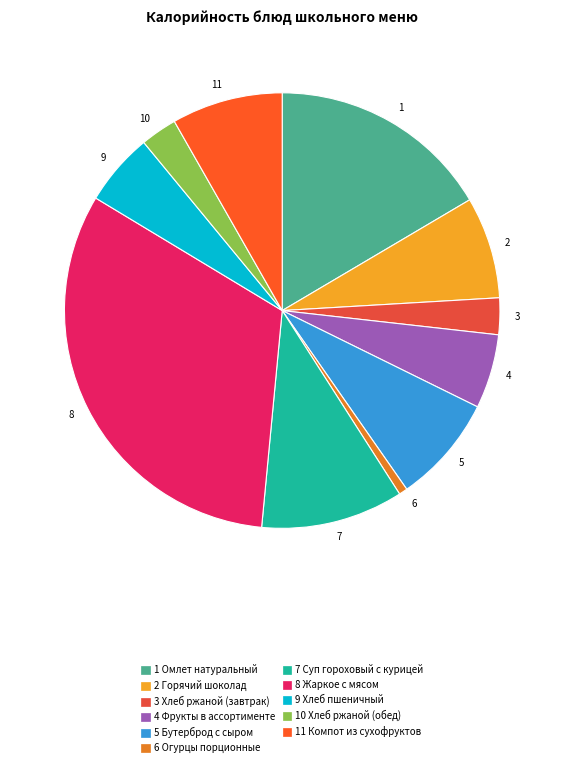

How many segments does this pie chart have?

11